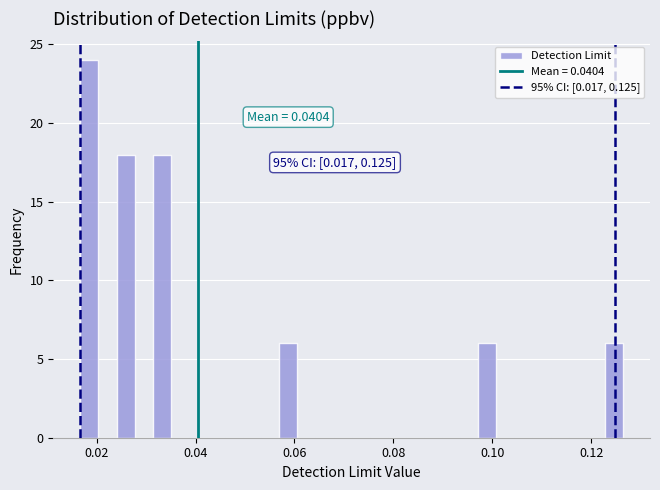

Read against the x-axis, roughly where is the centre of the tallest bar?

0.018